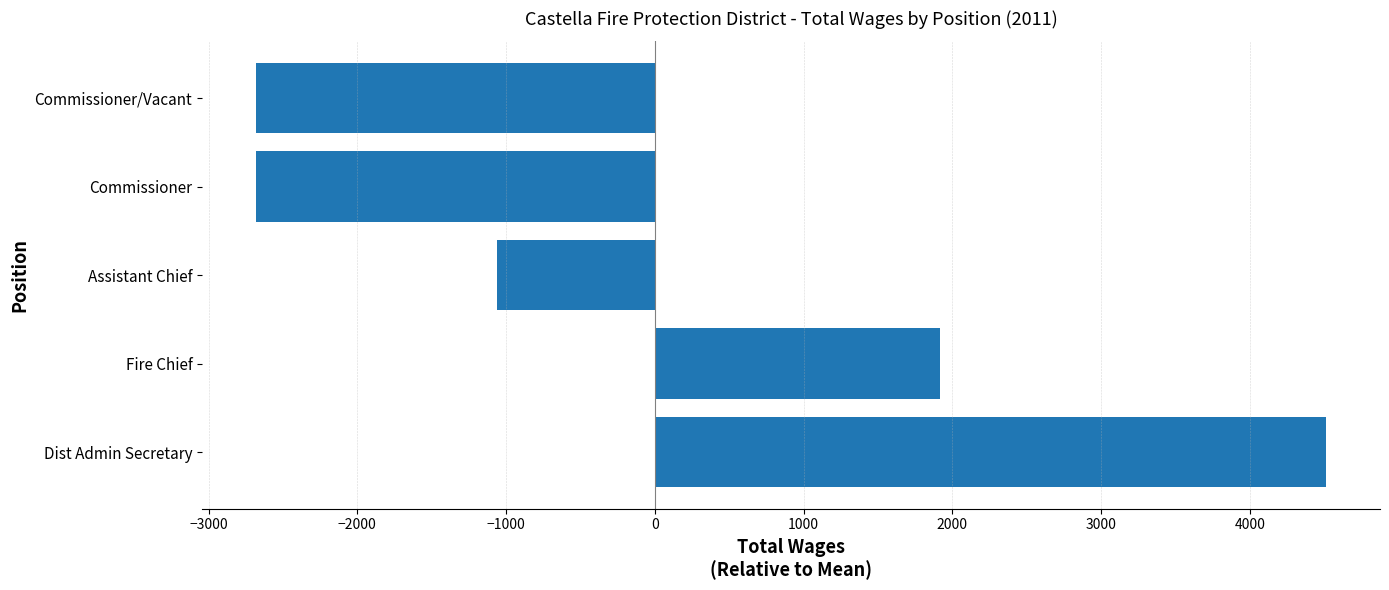

What is the maximum value shown in the chart?

4516